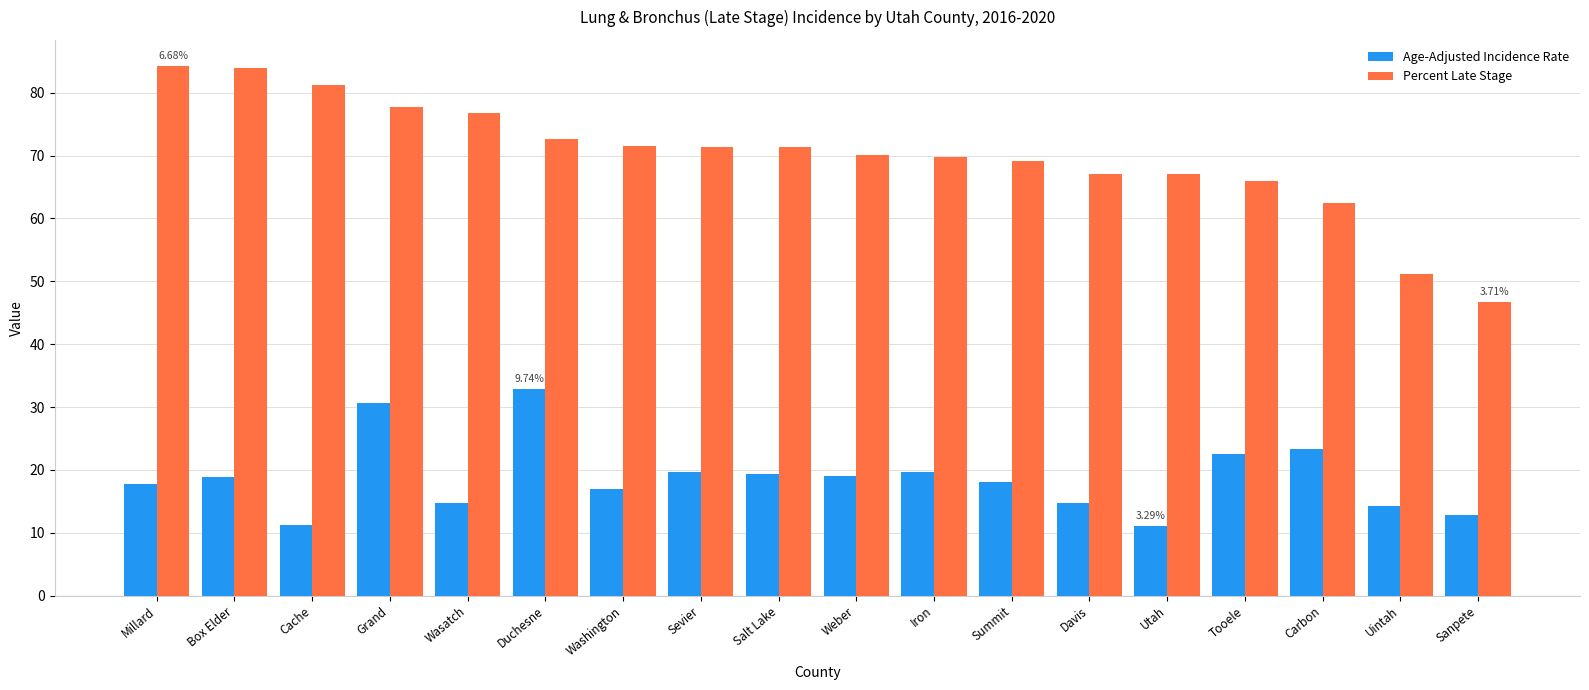

The Age-Adjusted Incidence Rate series shows 32.2 at Sevier. True or false?

False